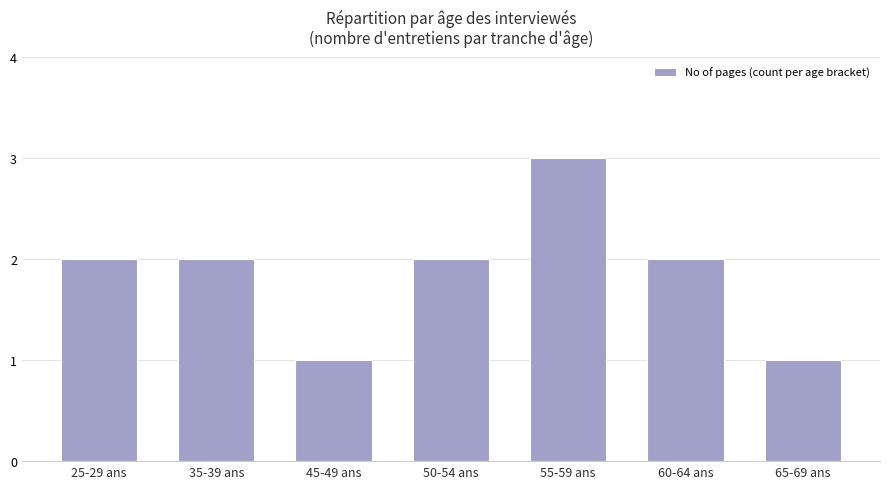

Approximately how many times larger is the value at 45-49 ans compared to 25-29 ans?

0.5